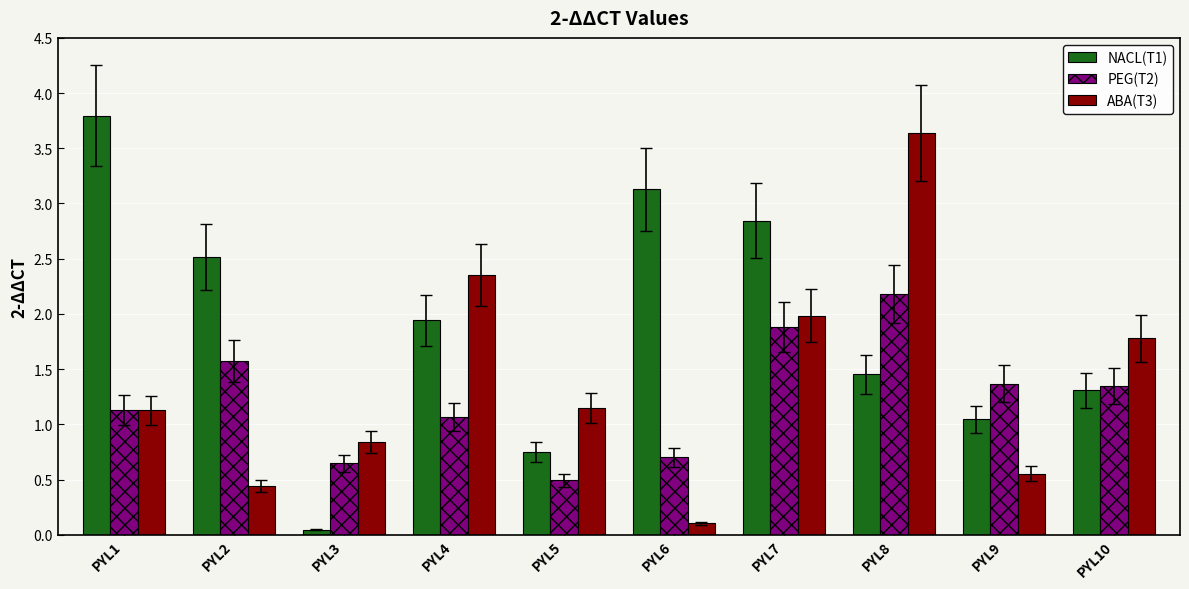

What is the sum of all ABA(T3) values?

14.0